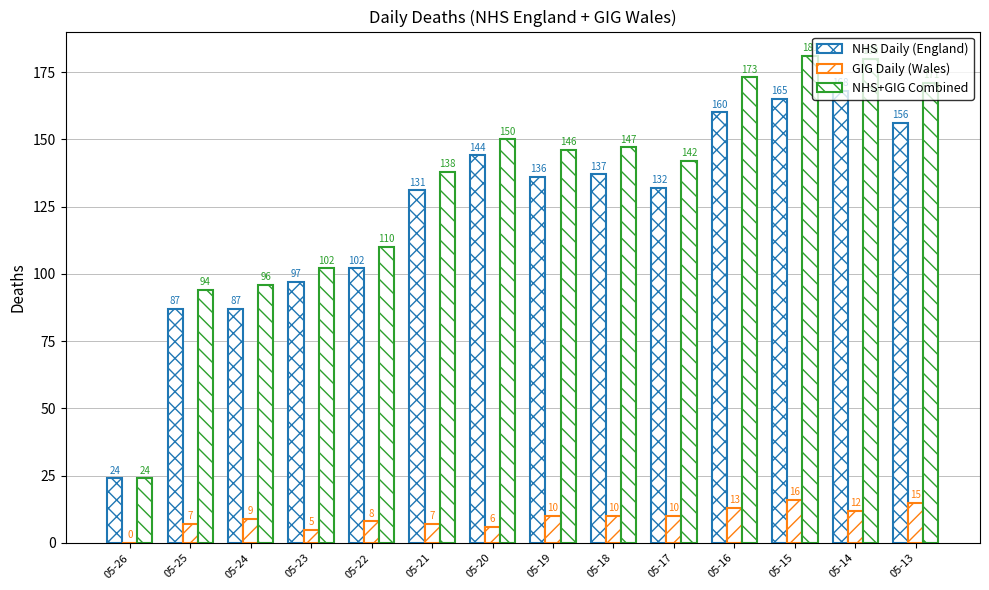

Count the number of categories in the chart.

14